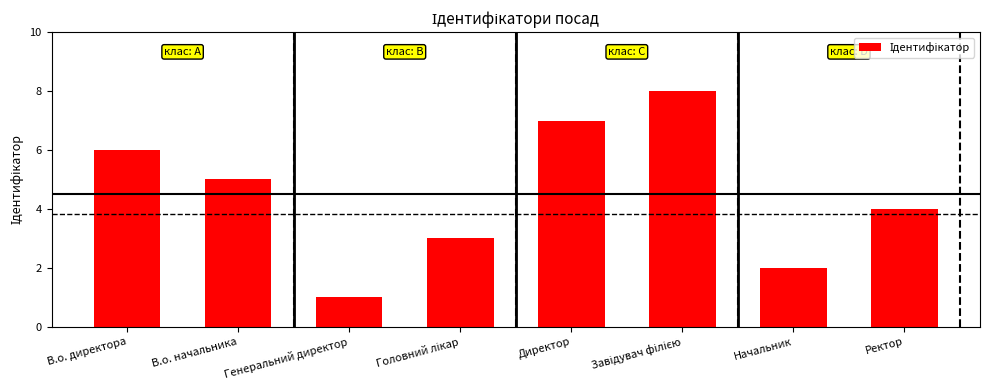

Count the number of categories in the chart.

8